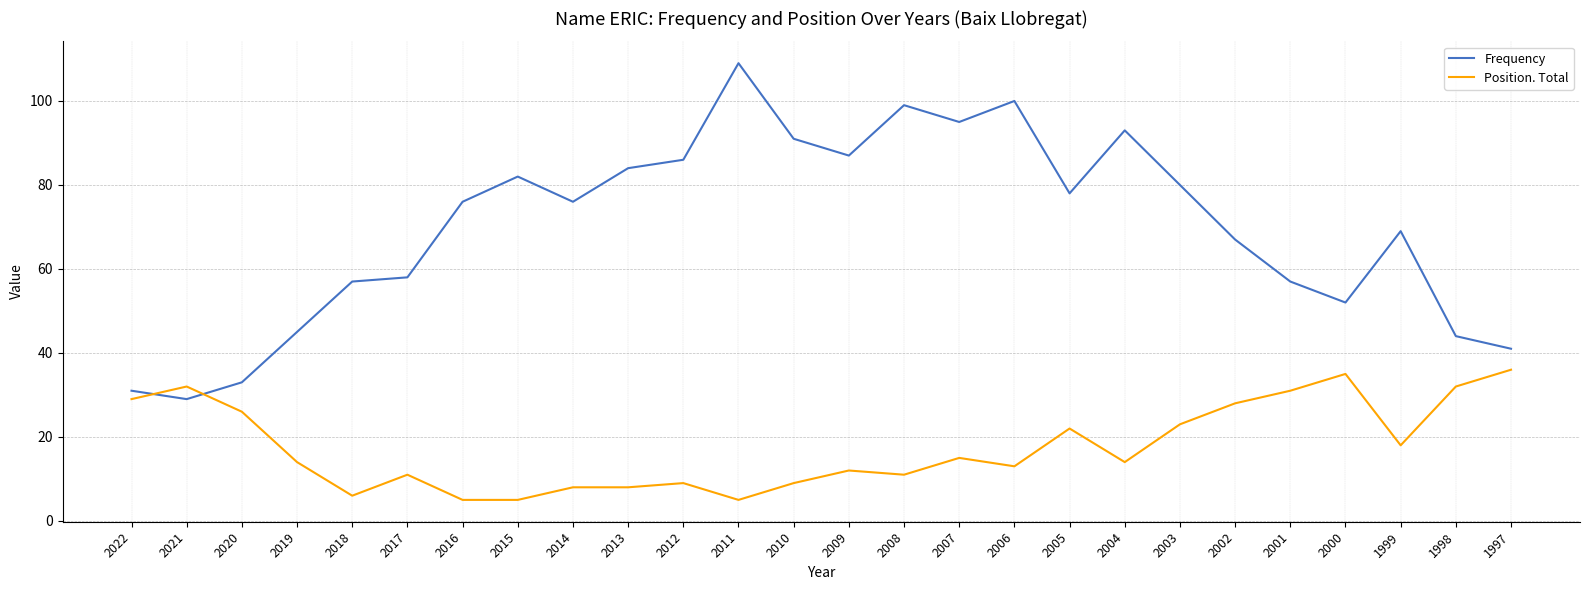

At 2015, list the series in order from largest to smallest.

Frequency, Position. Total